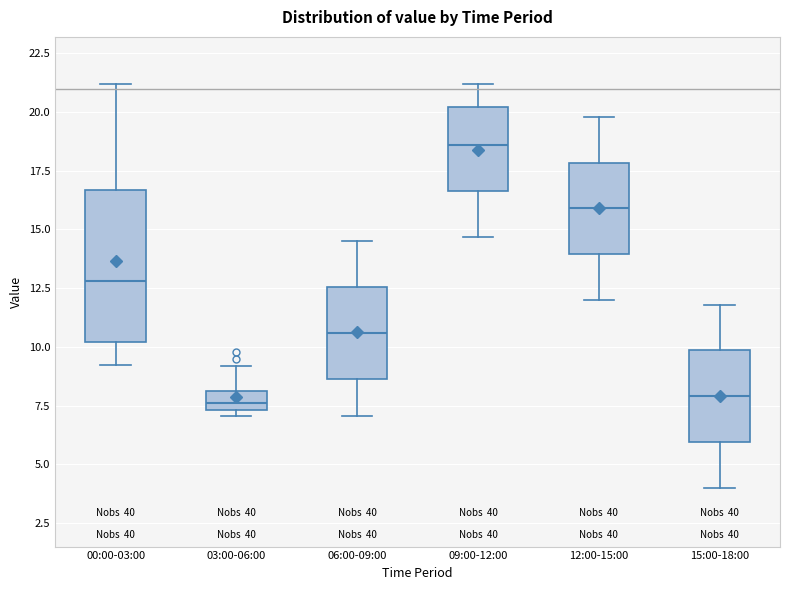

Where is the upper edge of the box for 15:00-18:00 on the y-axis? The values are not printed on the chart, so give them approximately, as read against the axis.

10.0